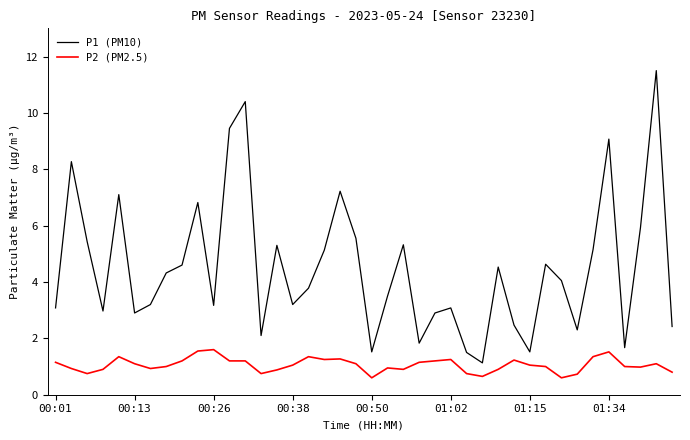

Which series has the largest total across all categories?

P1 (PM10)